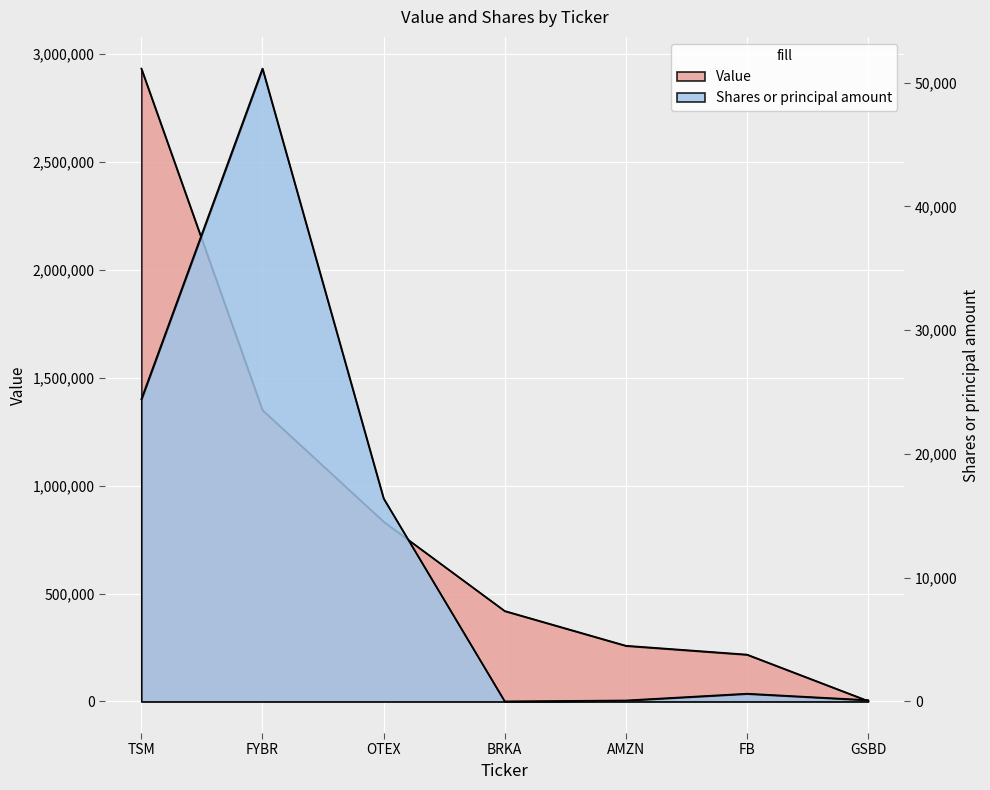

What is the difference between the second highest and second lowest values in the Shares or principal amount series?

24335